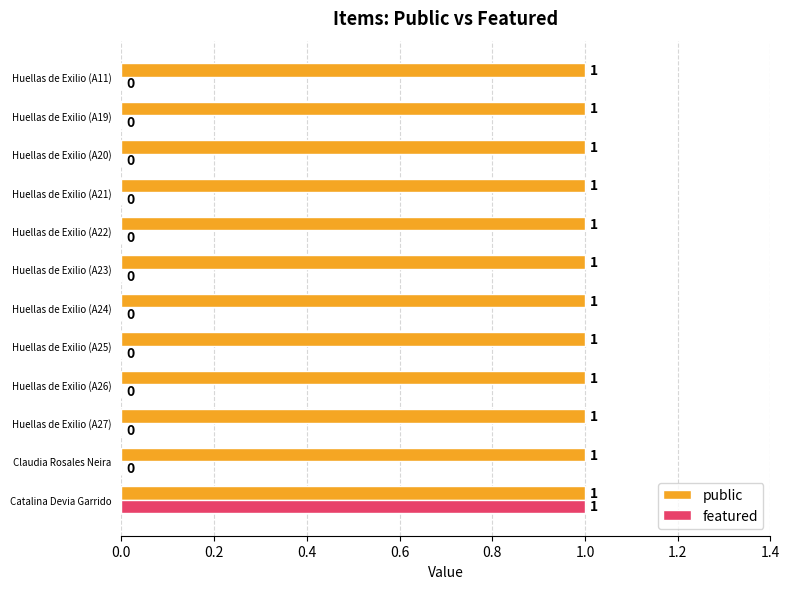

What is the sum of all public values?

12